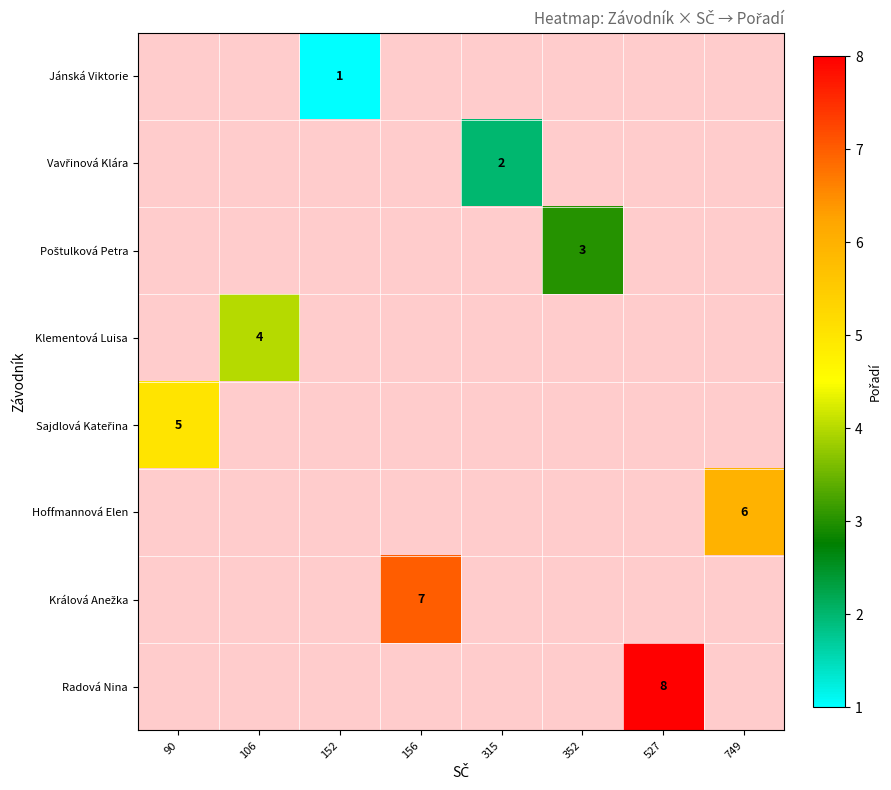

Between 749 and 527, which is larger?

527